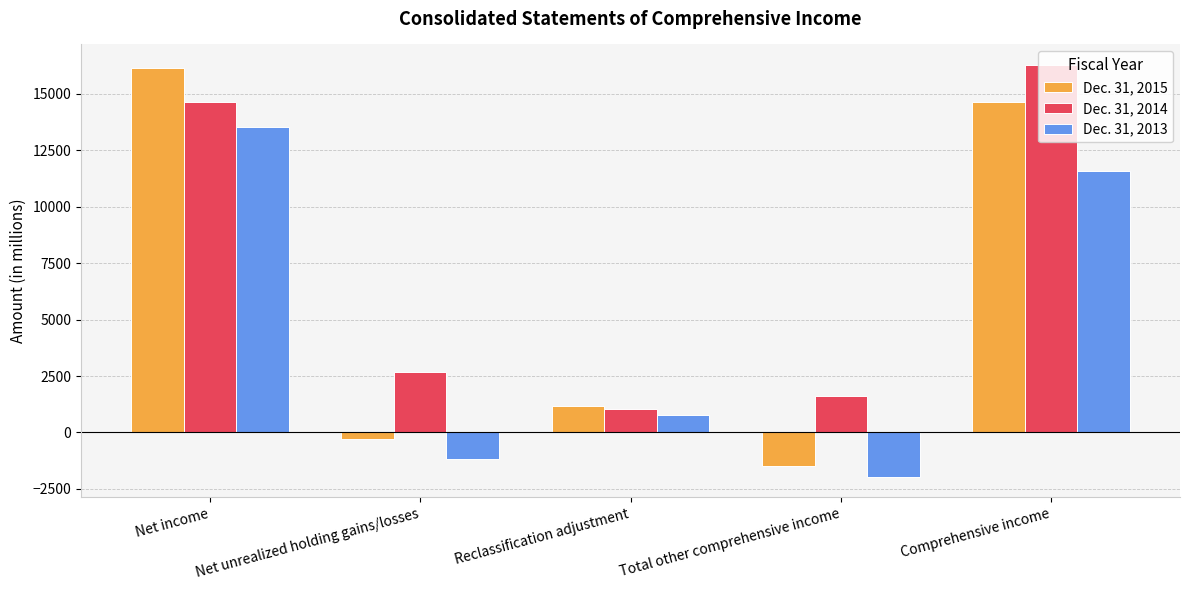

What is the spread (max minus min) of values at Net unrealized holding gains/losses?

3830